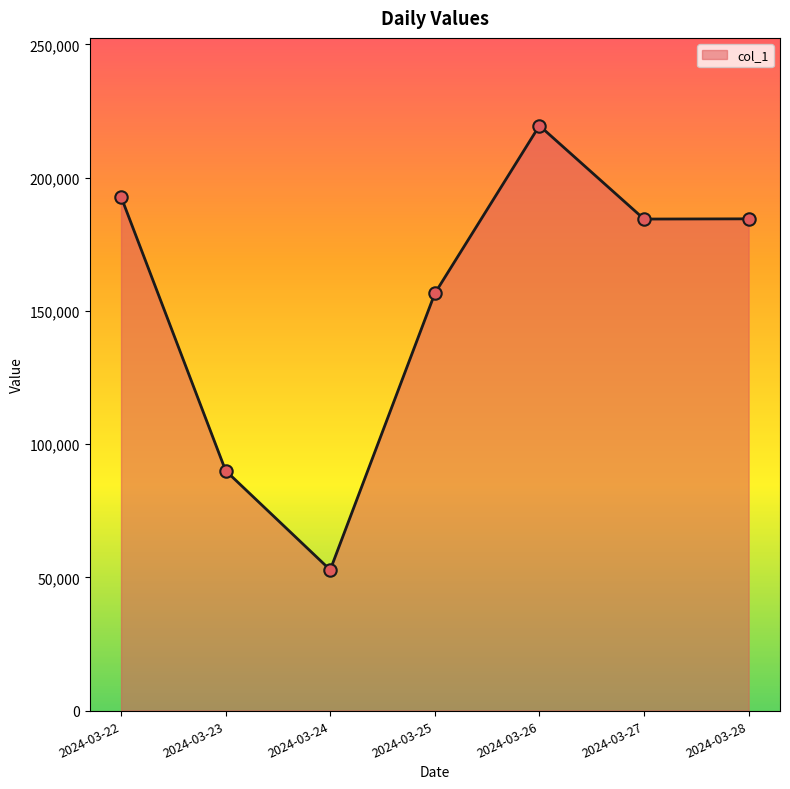

What is the change in value from 2024-03-23 to 2024-03-26?

+129489.8